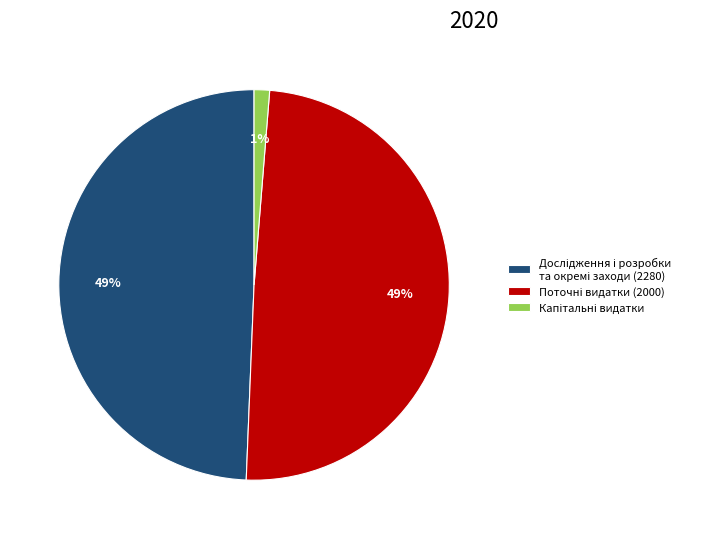

To the nearest percent, what is the difference between the largest and smallest slice percentages?

48%